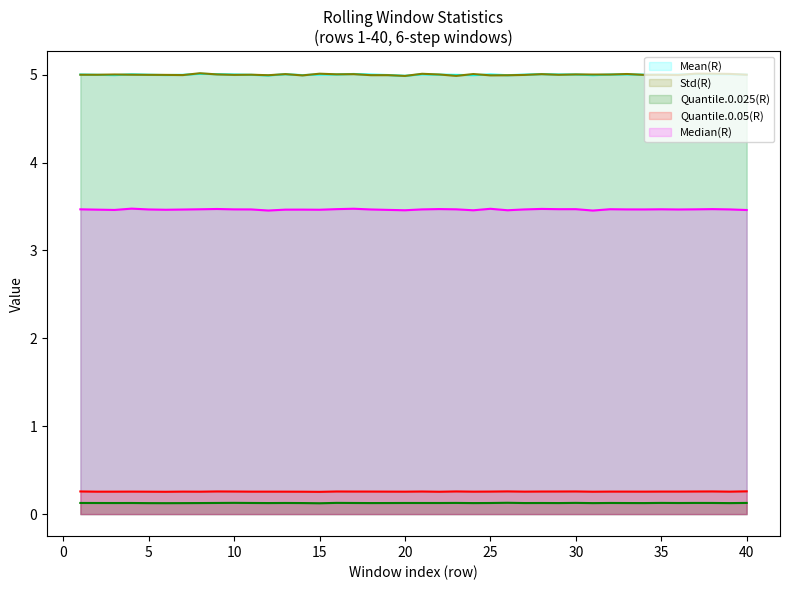

What is the spread (max minus min) of values at 3?

4.9